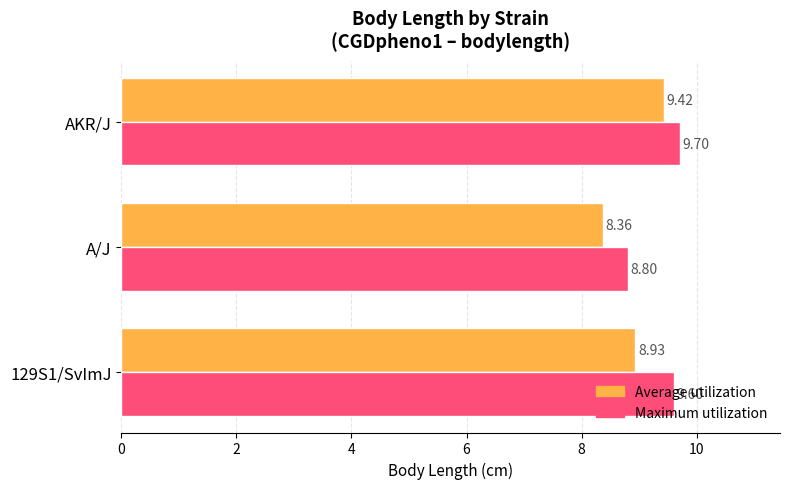

Between 129S1/SvImJ and AKR/J, which series saw the biggest shift?

Average utilization